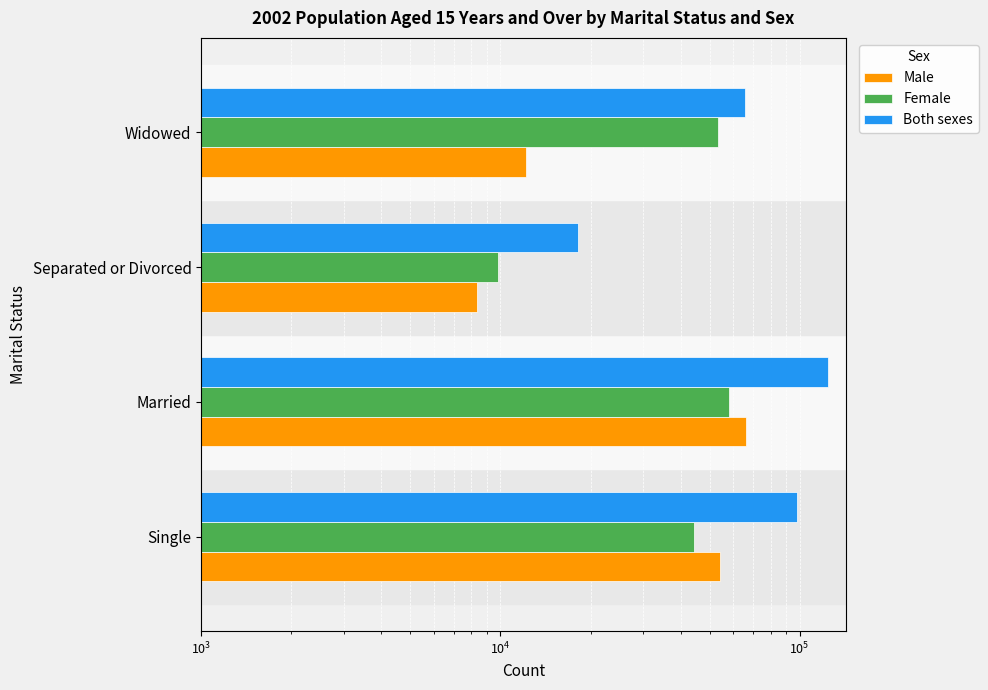

How many values in the Female series exceed 53372?

1